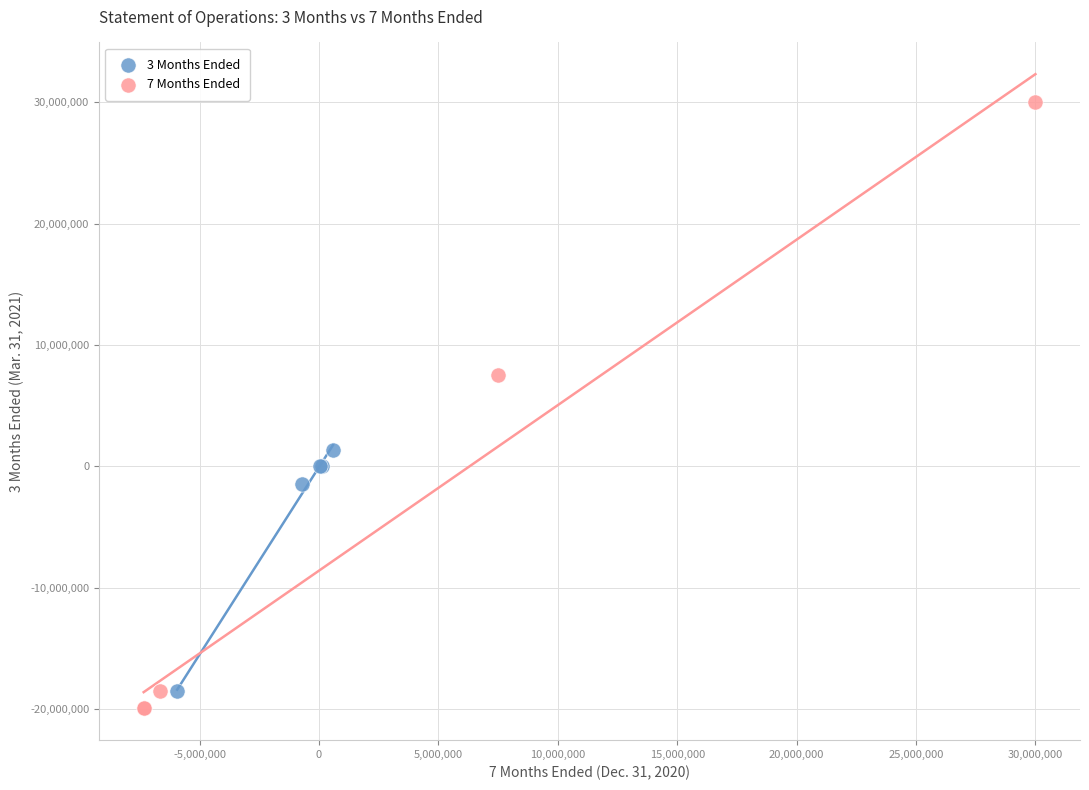

Which series has the widest spread of Y values?

7 Months Ended